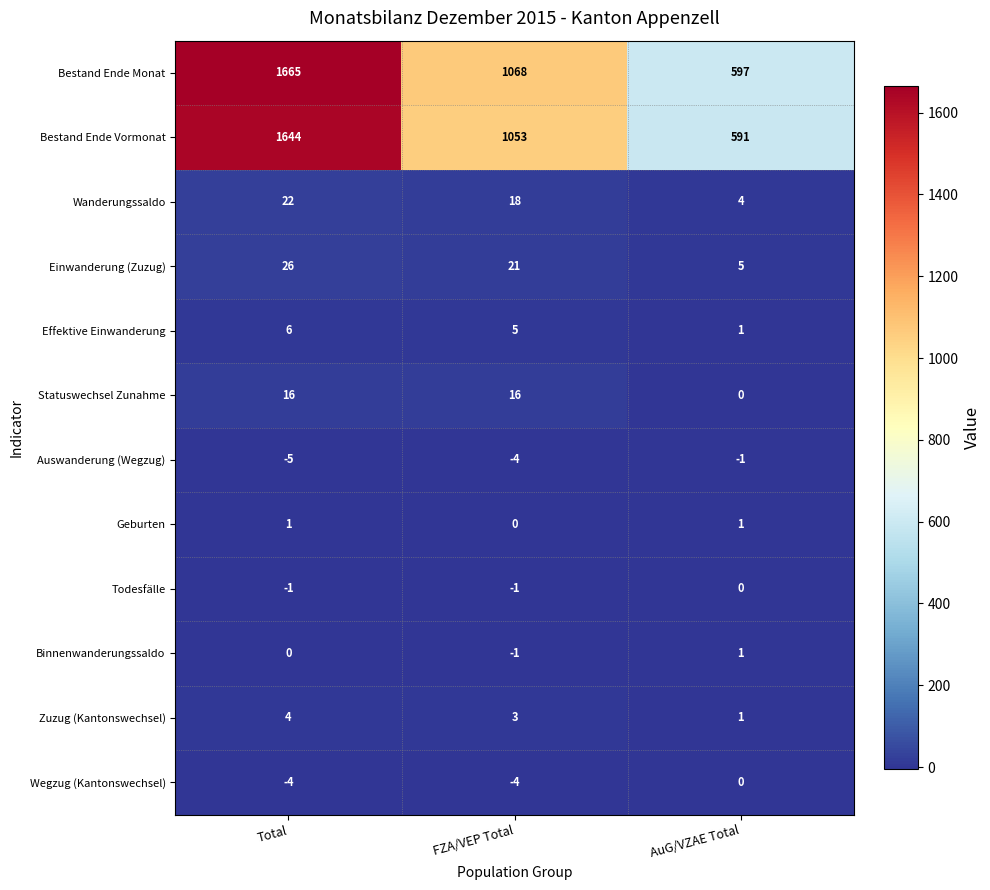

What is the average value of the Wegzug (Kantonswechsel) series?

-3